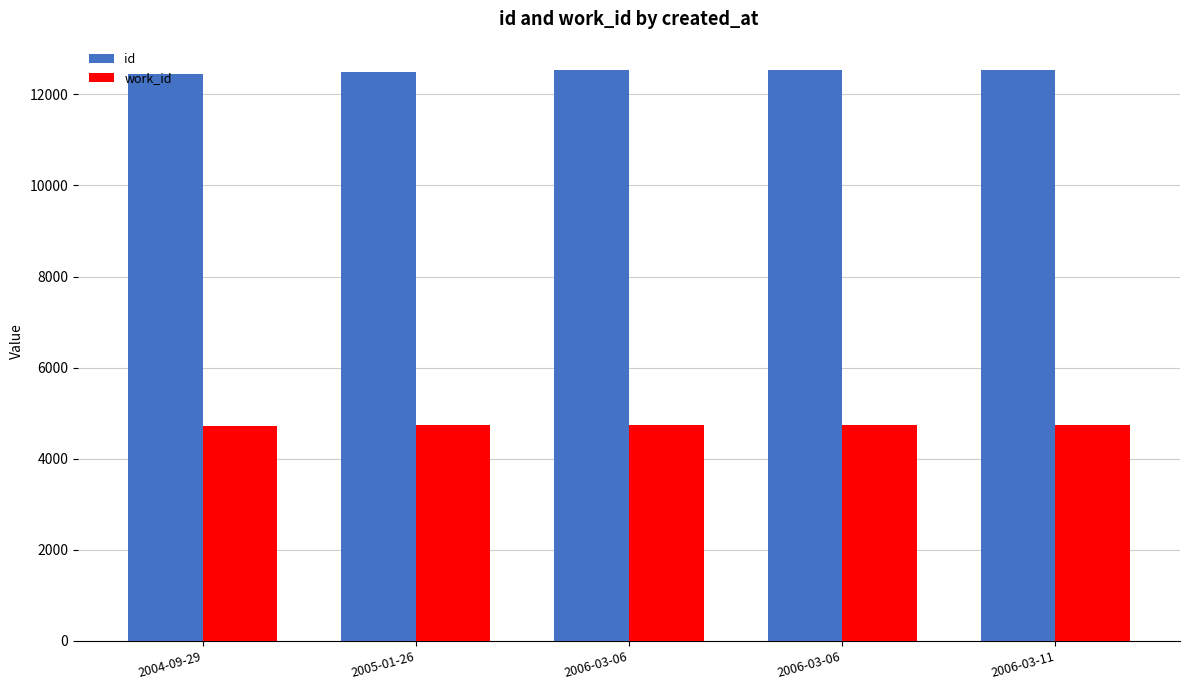

What are all the series names shown in the legend?

id, work_id